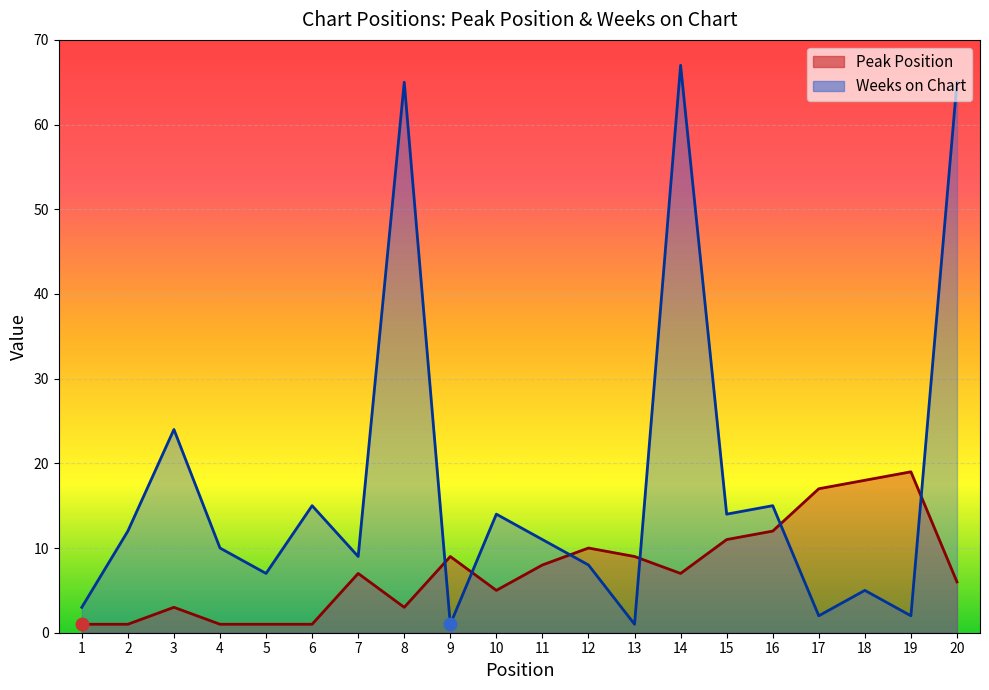

Which has a higher value, 4 or 8?

8